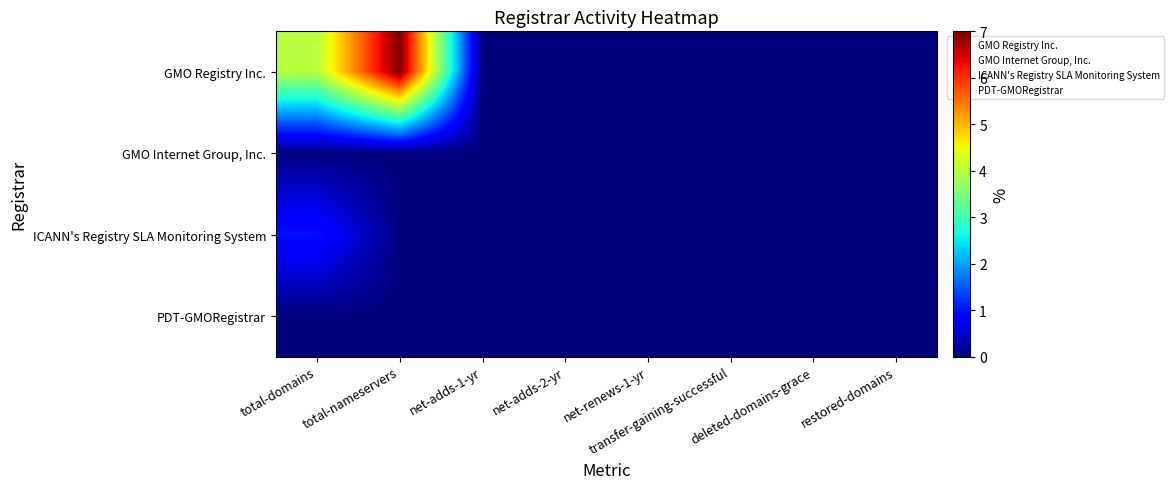

List the series in order of their peak value, highest first.

GMO Registry Inc., ICANN's Registry SLA Monitoring System, GMO Internet Group, Inc., PDT-GMORegistrar